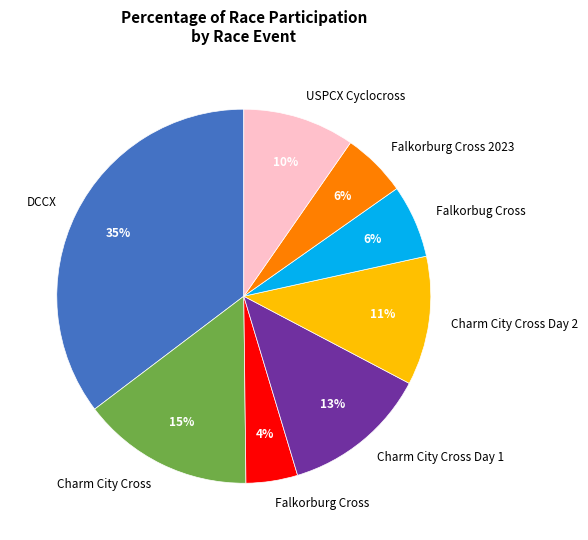

Is it true that USPCX Cyclocross is 10% of the pie?

True